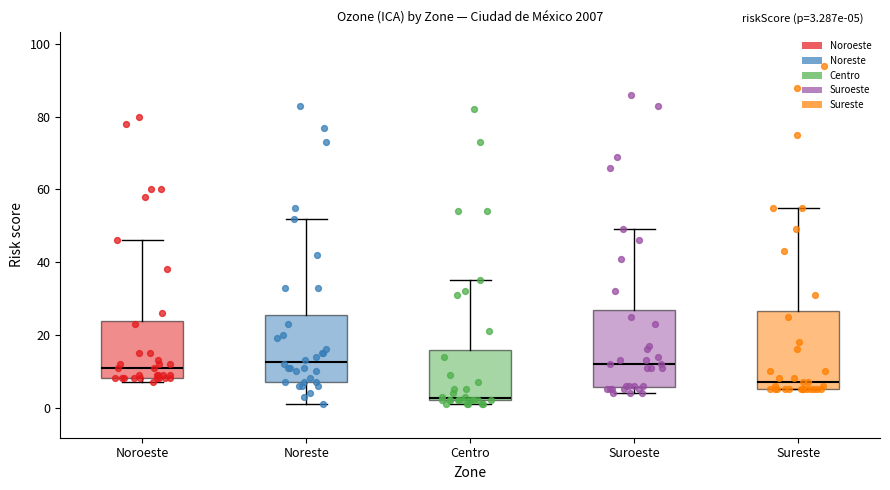

Which box's median line is the lowest?

Centro